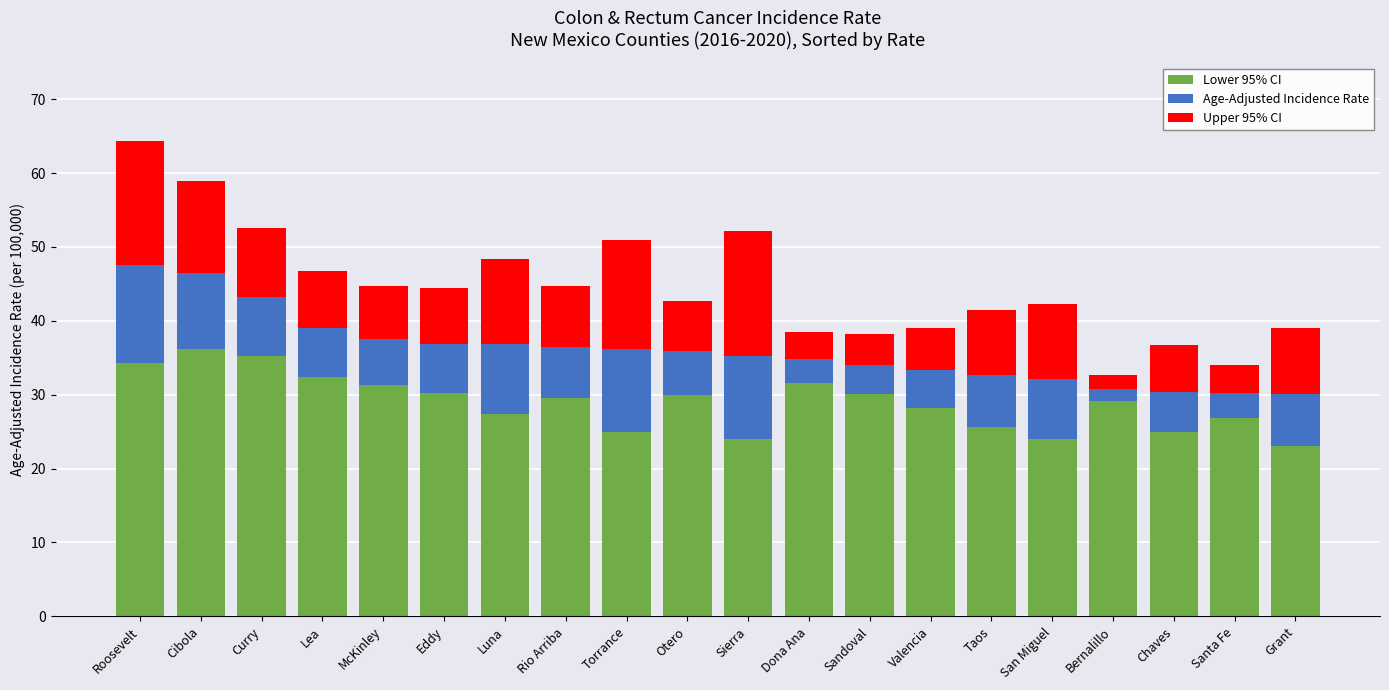

What is the approximate value of Lower 95% CI at Sierra?

24.0